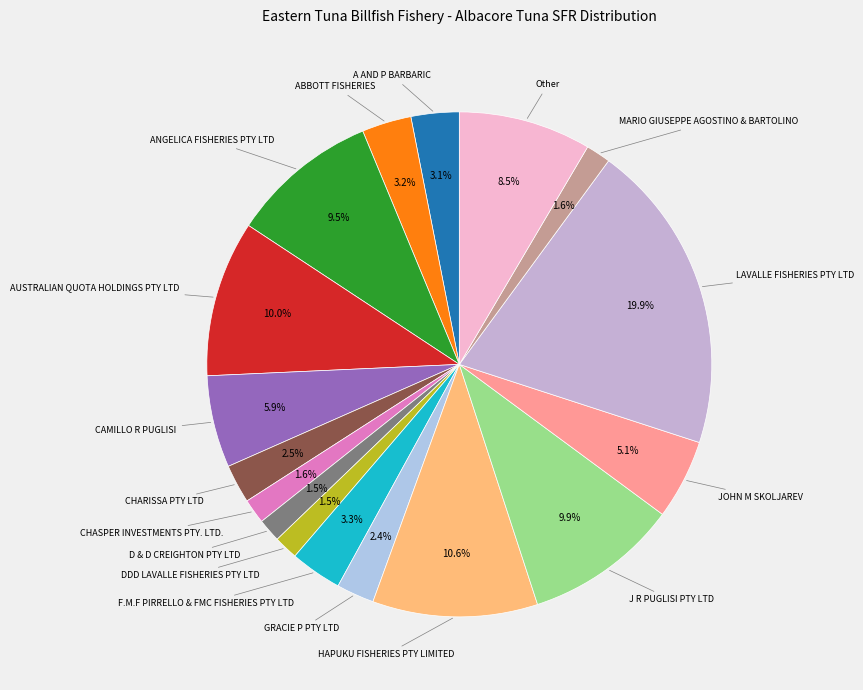

To the nearest percent, what is the difference between the largest and smallest slice percentages?

18%